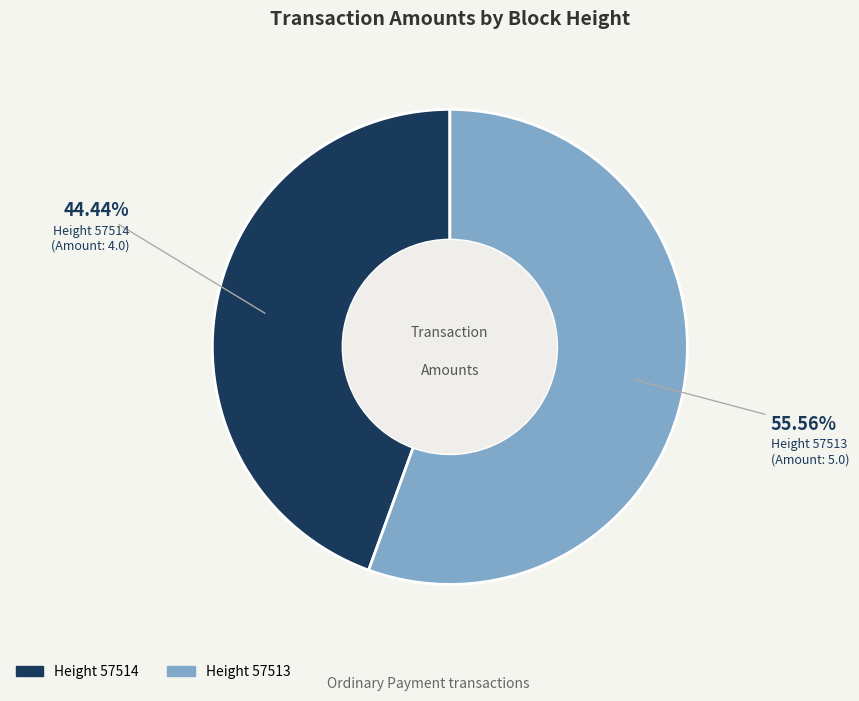

Is there a majority slice in this chart?

Yes